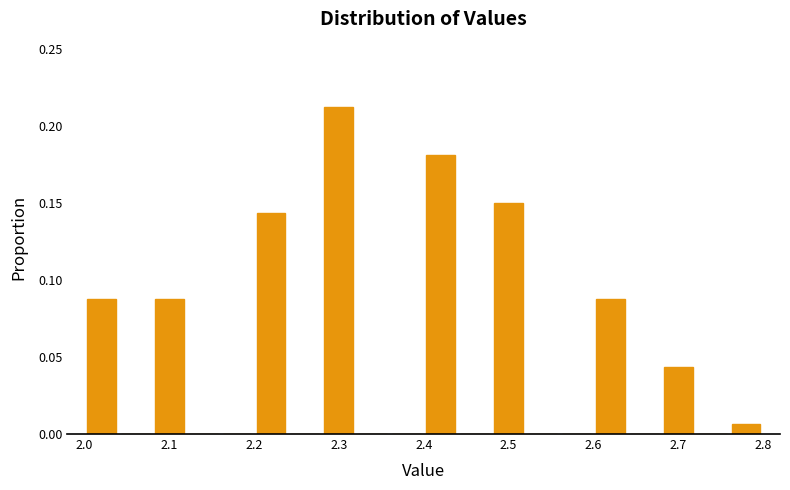

How tall is the bar that spans 2.68 to 2.72 on the x-axis? The values are not printed on the chart, so give them approximately, as read against the axis.

0.045